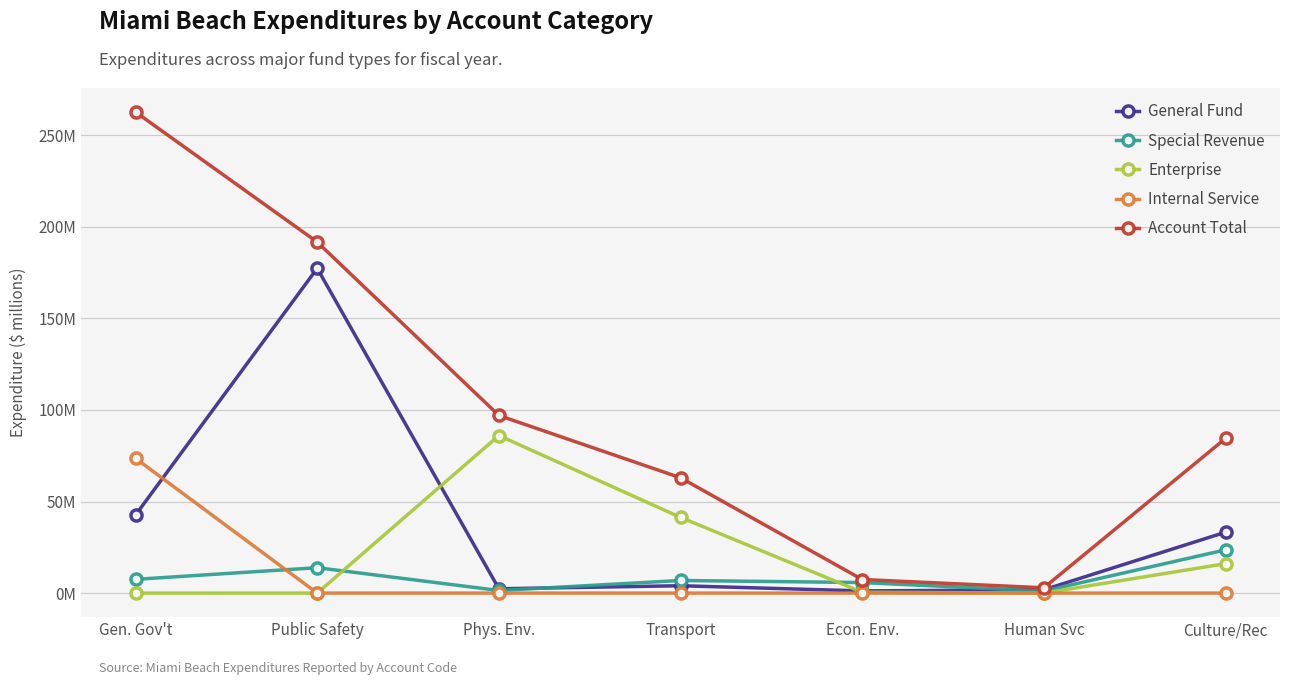

What are all the series names shown in the legend?

General Fund, Special Revenue, Enterprise, Internal Service, Account Total